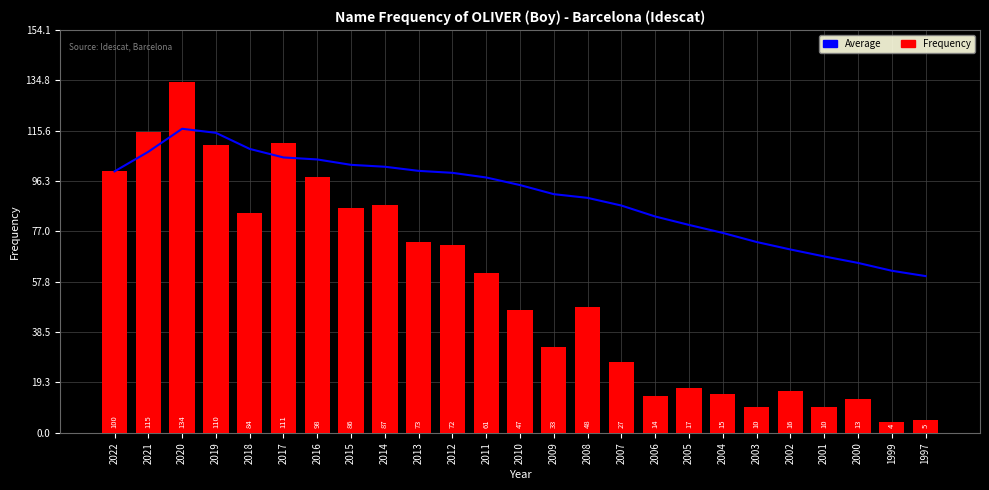

Reading left to right, list all the values displayed in this chart.

Average: 100.0	107.5	116.3	114.8	108.6	105.3	104.6	102.5	101.8	100.2	99.5	97.7	94.8	91.3	89.9	86.9	82.8	79.5	76.5	73.0	70.1	67.5	65.0	62.0	60.0
Frequency: 100.0	115.0	134.0	110.0	84.0	111.0	98.0	86.0	87.0	73.0	72.0	61.0	47.0	33.0	48.0	27.0	14.0	17.0	15.0	10.0	16.0	10.0	13.0	4.0	5.0